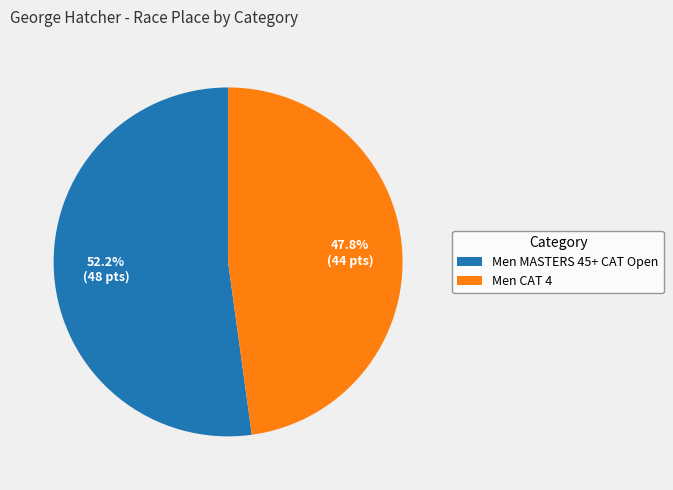

Which category has the biggest portion of the pie?

Men MASTERS 45+ CAT Open